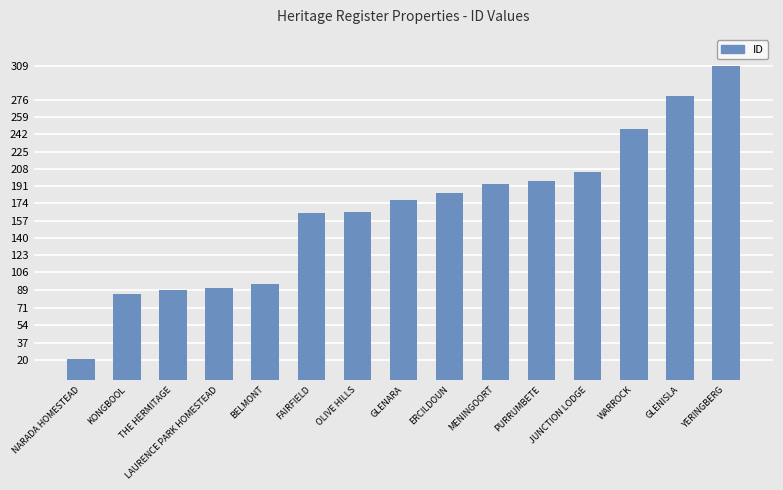

What is the label of the 4th bar from the left?

LAURENCE PARK HOMESTEAD